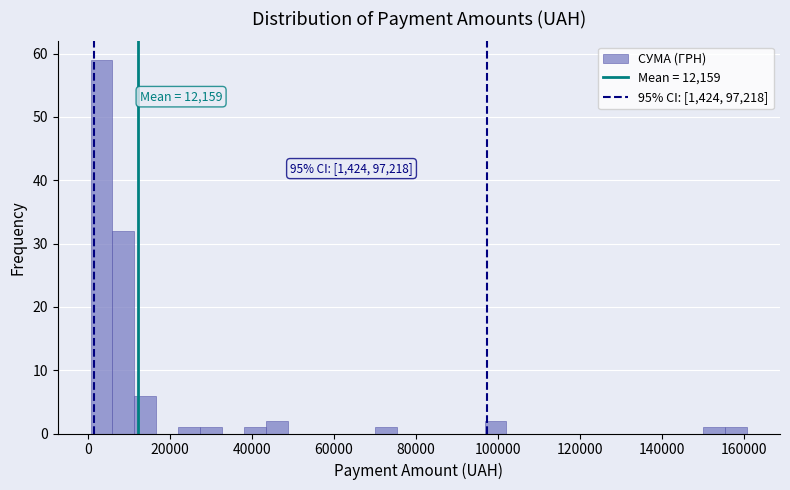

Read against the x-axis, roughly where is the centre of the tallest bar?

4000